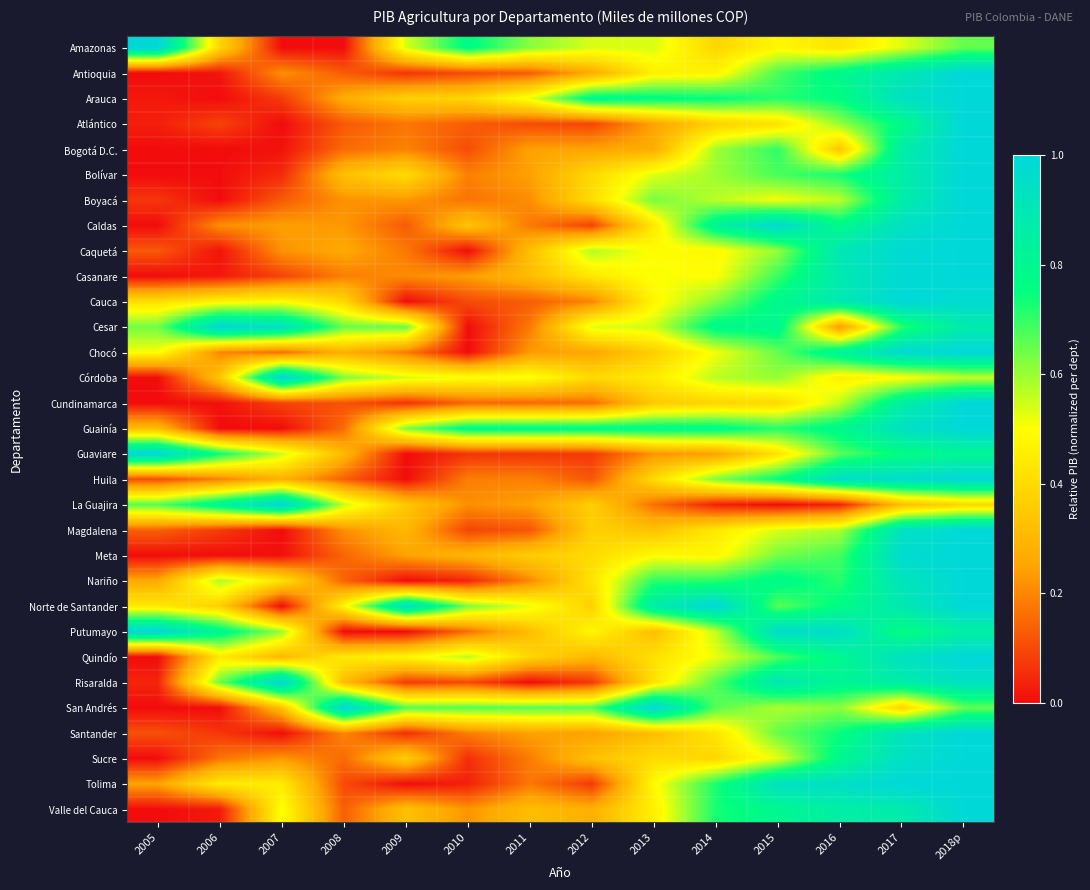

At 2015, list the series in order from smallest to largest.

La Guajira, Cundinamarca, Atlántico, Guaviare, Amazonas, Boyacá, Sucre, Magdalena, San Andrés, Caquetá, Córdoba, Meta, Chocó, Santander, Norte de Santander, Quindío, Antioquia, Bolívar, Casanare, Bogotá D.C., Guainía, Arauca, Huila, Nariño, Cauca, Cesar, Valle del Cauca, Risaralda, Tolima, Putumayo, Caldas